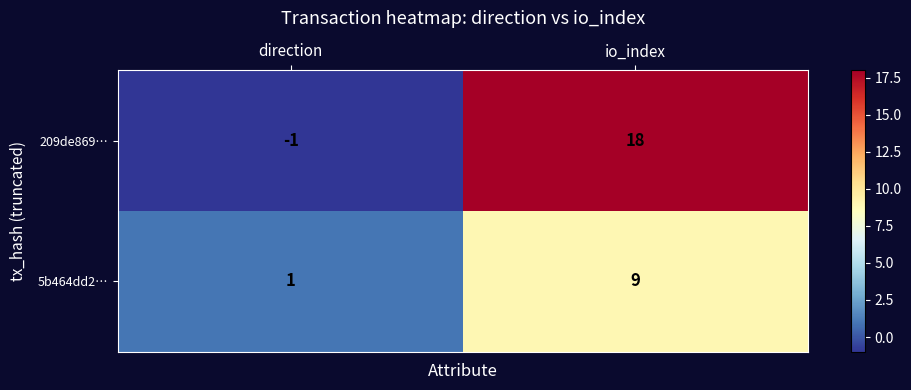

Which series has the widest spread of values?

209de869…